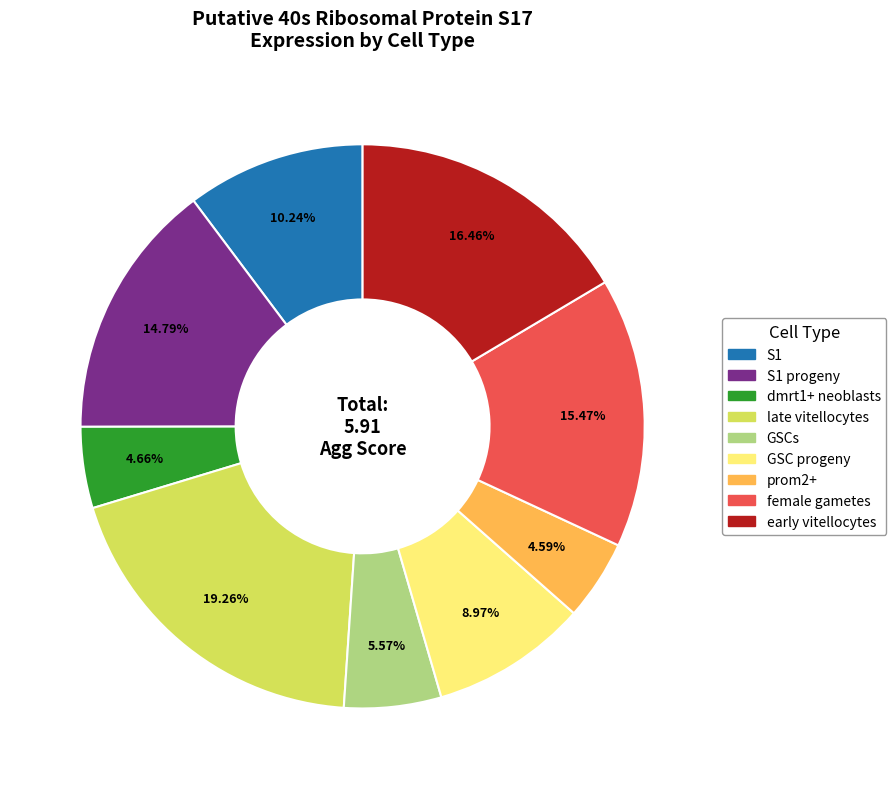

How many segments does this pie chart have?

9